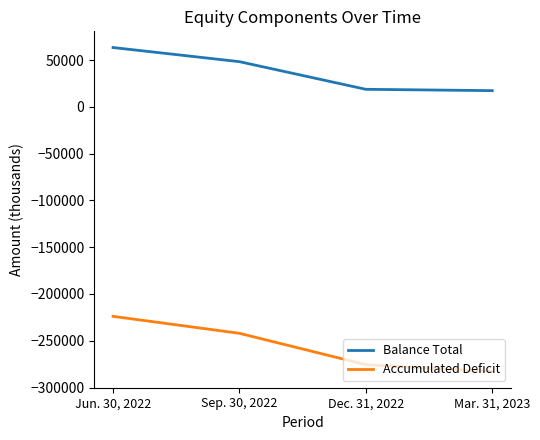

What is the smallest value displayed?

-282907